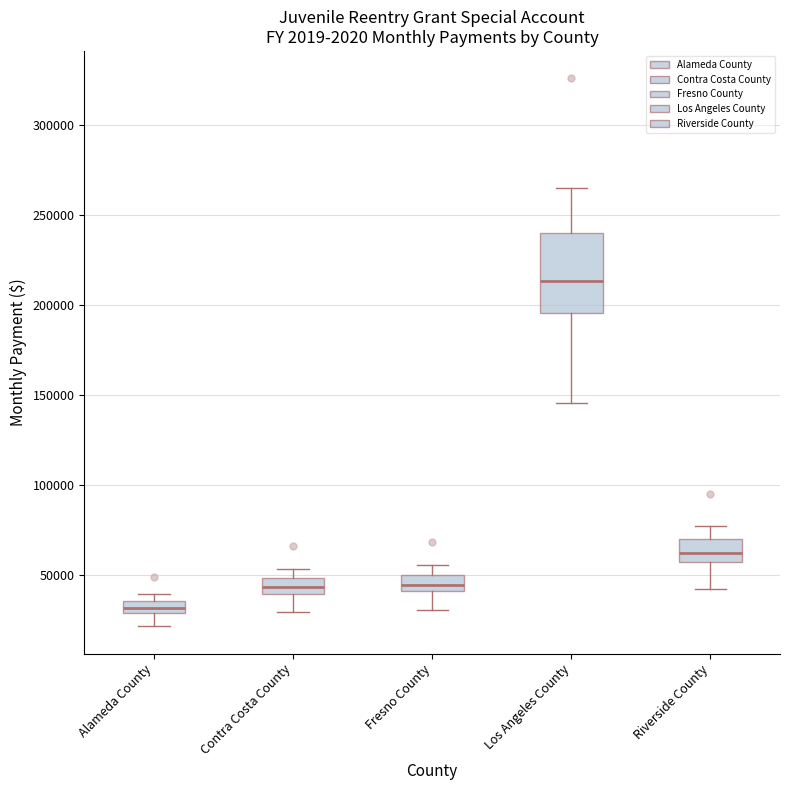

Which box's median line is the highest?

Los Angeles County